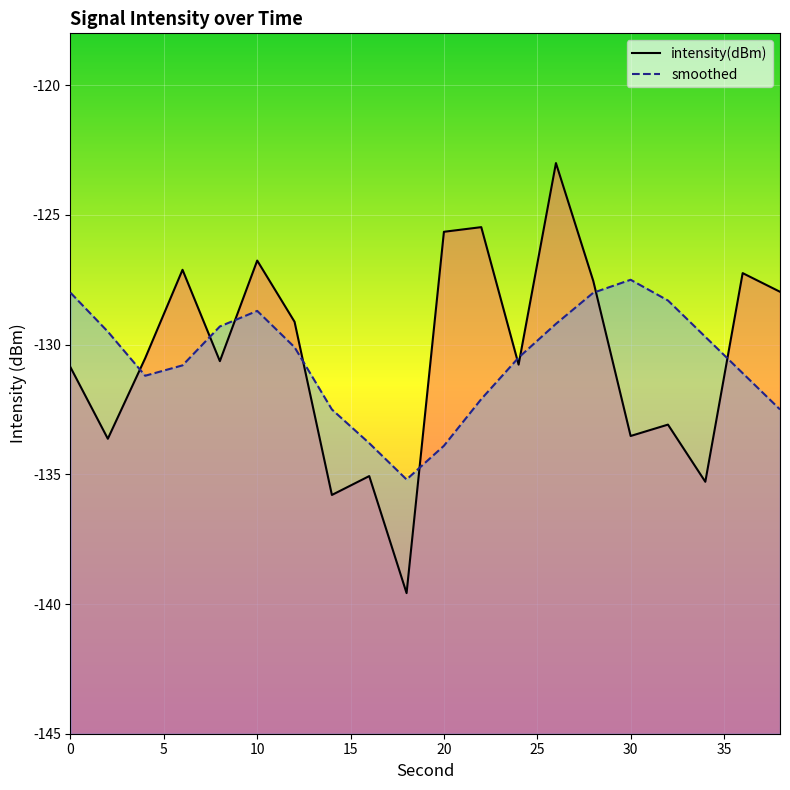

Reading left to right, extract all data points from this chart.

intensity(dBm): -130.9	-133.6	-130.5	-127.1	-130.6	-126.8	-129.1	-135.8	-135.1	-139.6	-125.7	-125.5	-130.8	-123.0	-127.5	-133.5	-133.1	-135.3	-127.2	-128.0
smoothed: -128.0	-129.5	-131.2	-130.8	-129.3	-128.7	-130.1	-132.5	-133.8	-135.2	-133.9	-132.1	-130.5	-129.2	-128.0	-127.5	-128.3	-129.7	-131.1	-132.5